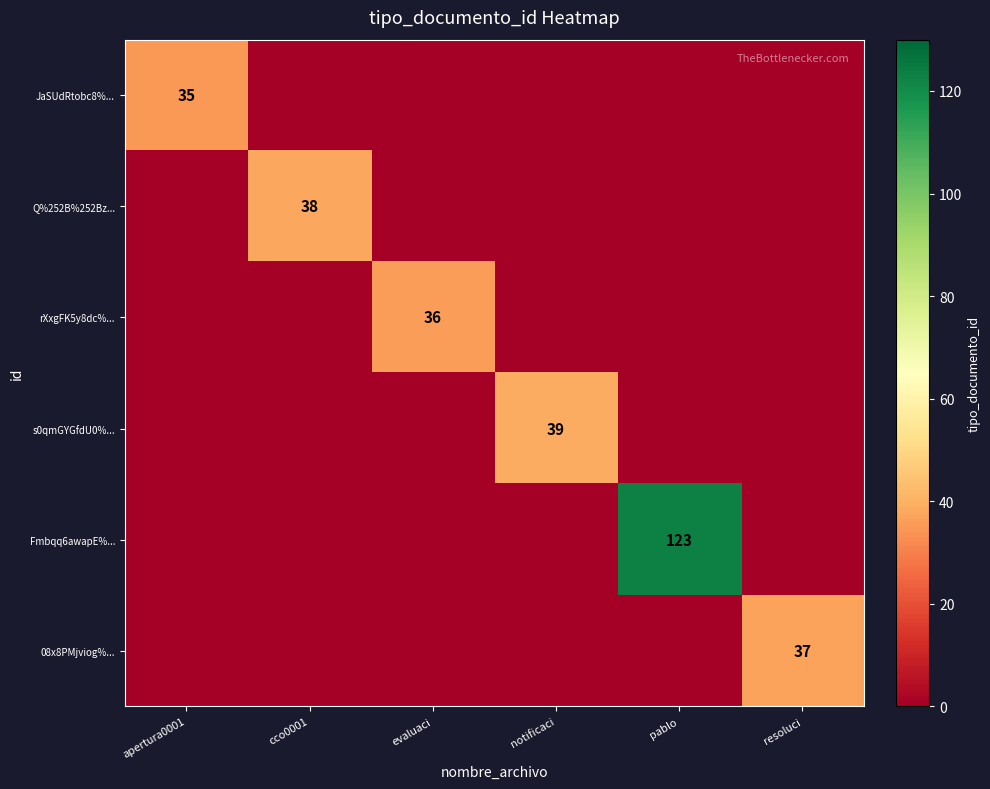

How many distinct data groups are displayed?

6